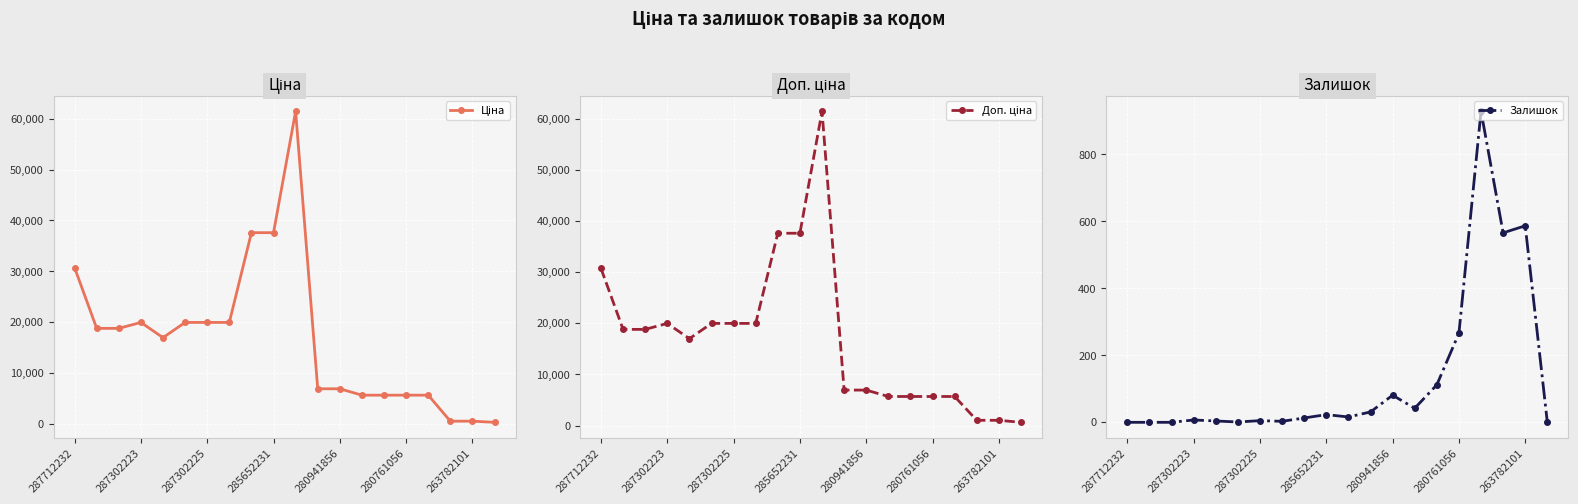

Which category has the highest value in the Доп. ціна series?

10